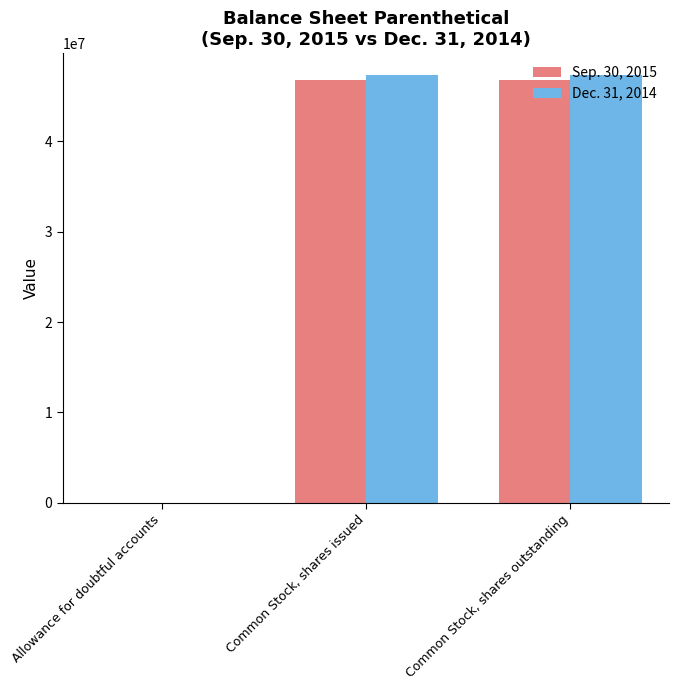

What is the greatest value displayed?

47378794